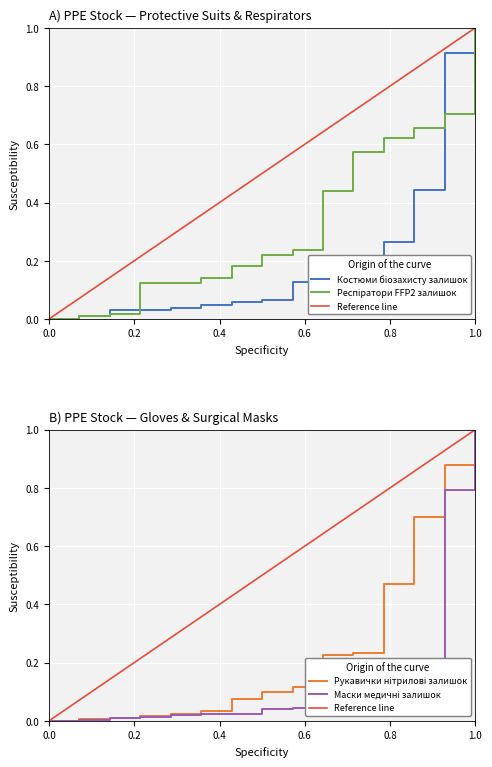

How many categories are shown in the chart?

15